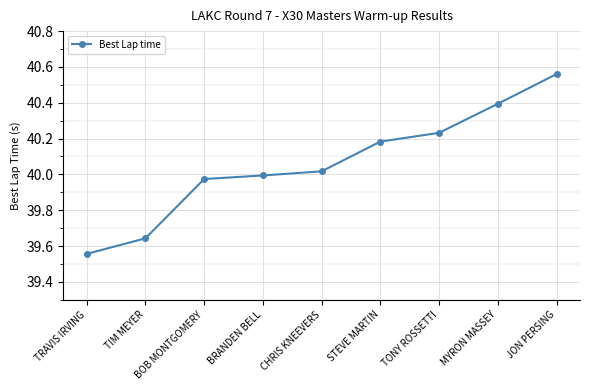

Where does the data first go above 40?

CHRIS KNEEVERS